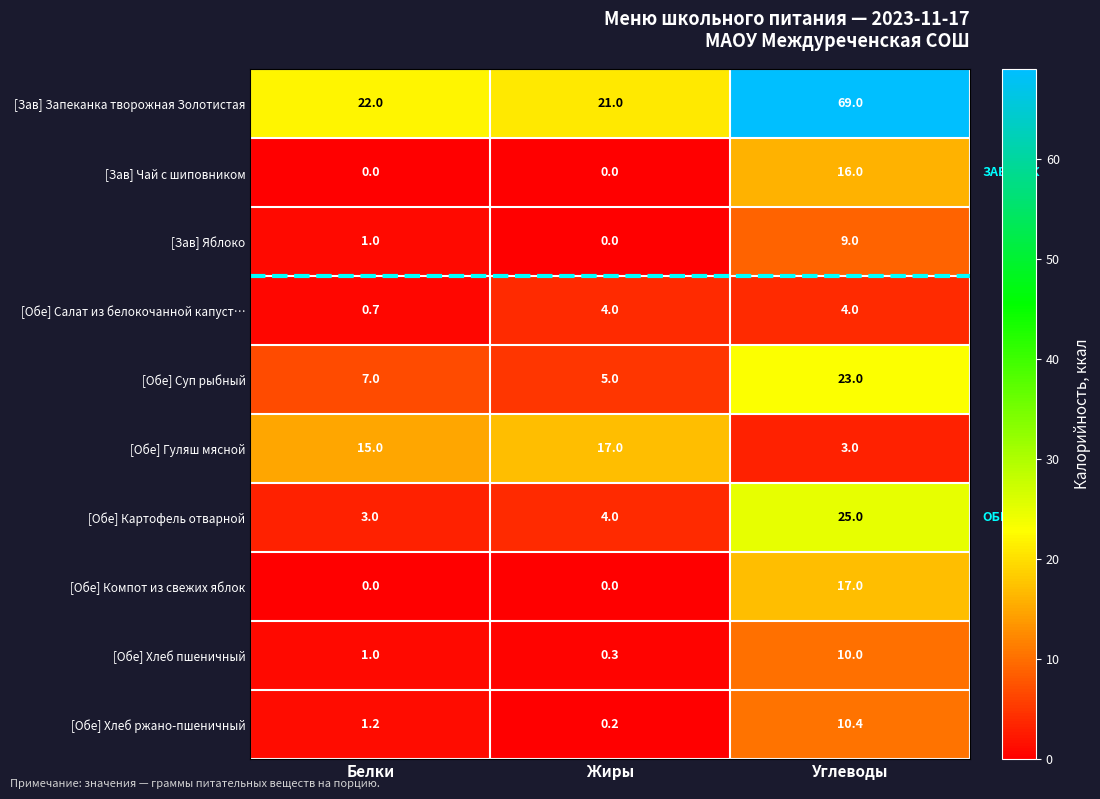

At how many categories does at least one series exceed 4?

3